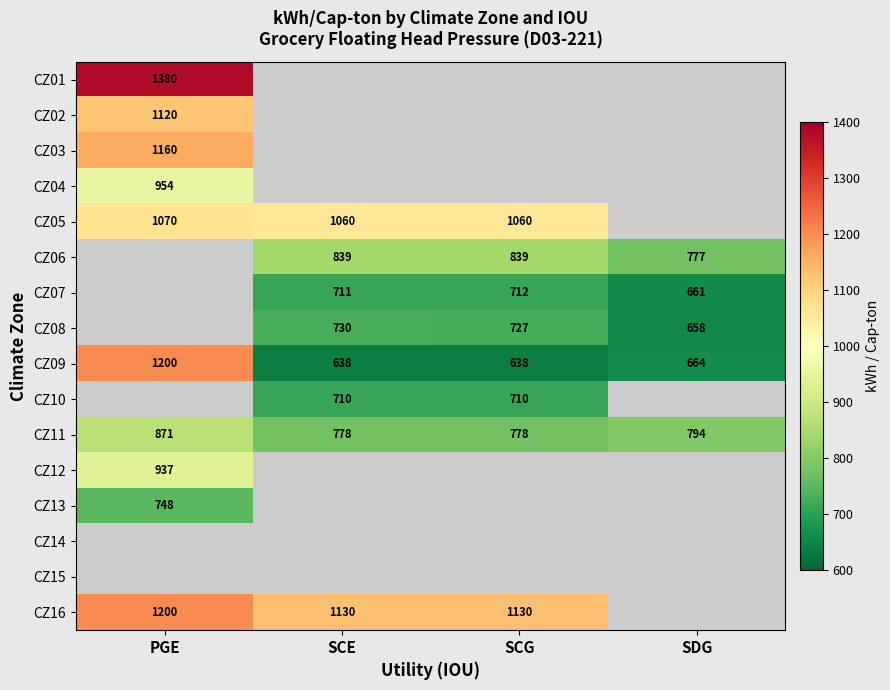

What is the difference between the maximum and second lowest values in the CZ09 series?

562